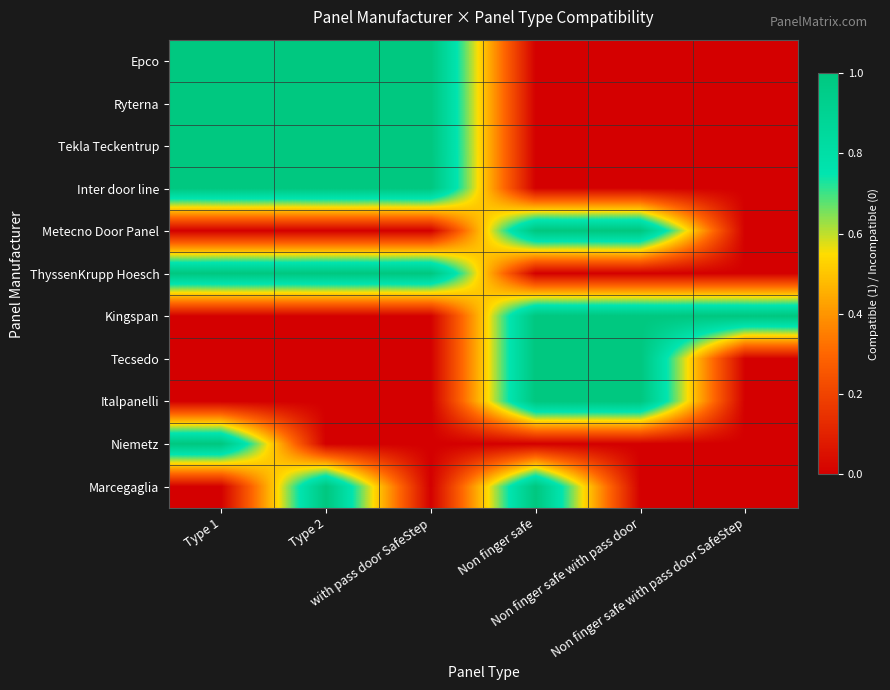

Which category has the lowest value across all series?

Non finger safe